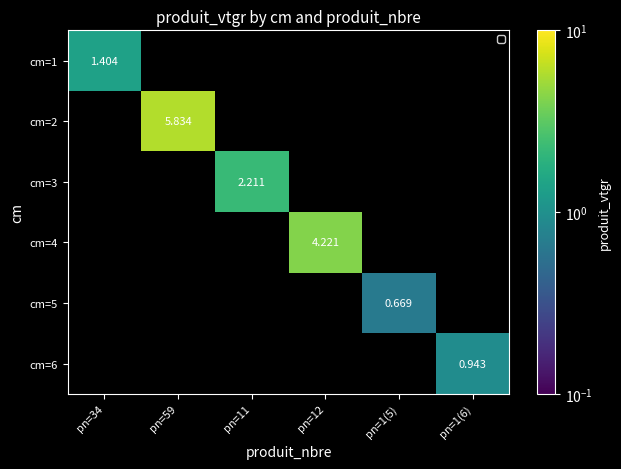

How many values in cm=1 are above zero?

1